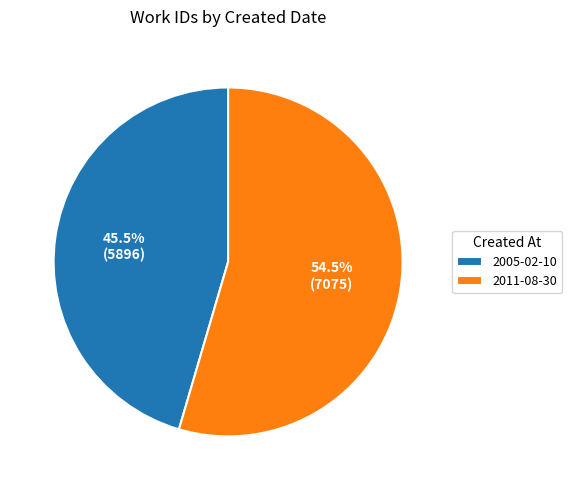

Which category has the biggest portion of the pie?

2011-08-30